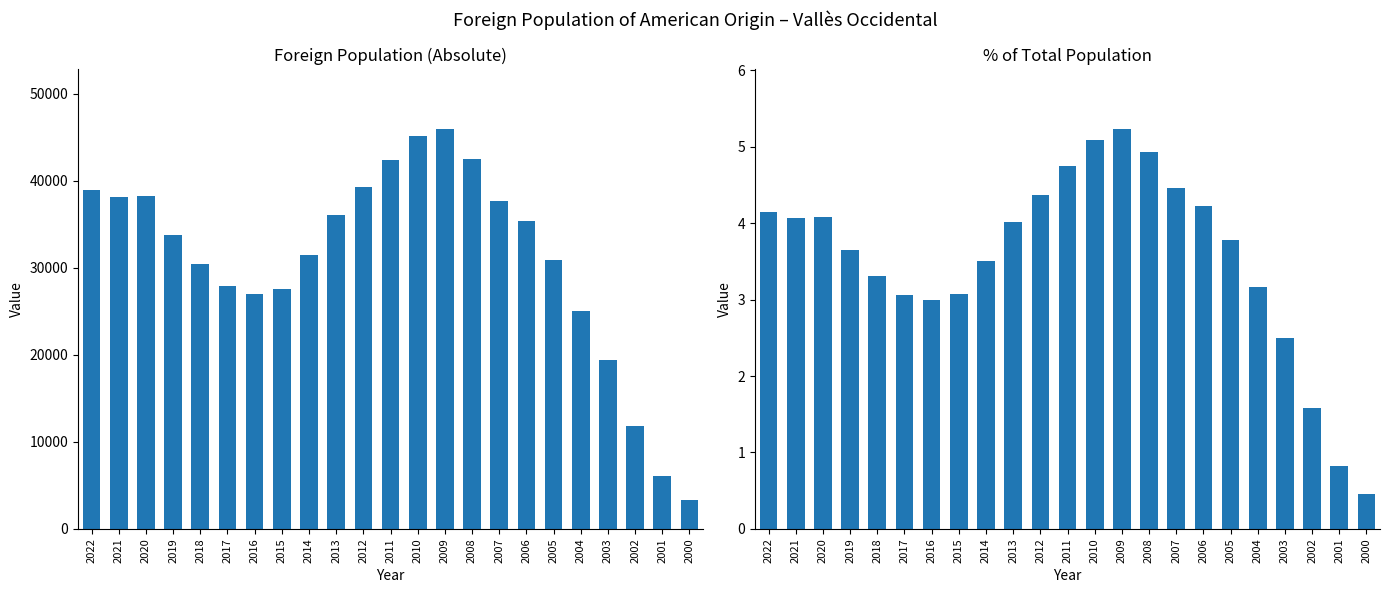

What is the value of the % of total population bar at the 21st from the left?

1.6